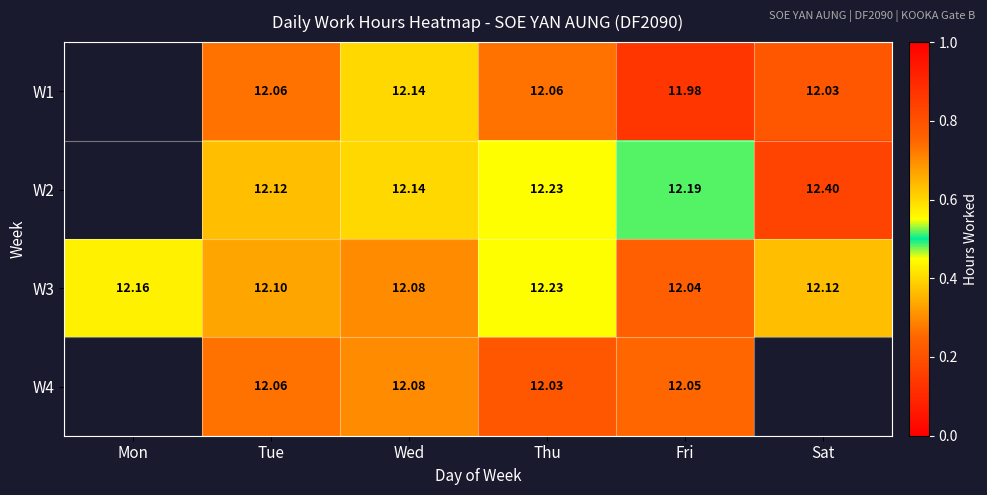

Is the value of W1 at Wed greater than the value of W3 at Sat?

Yes